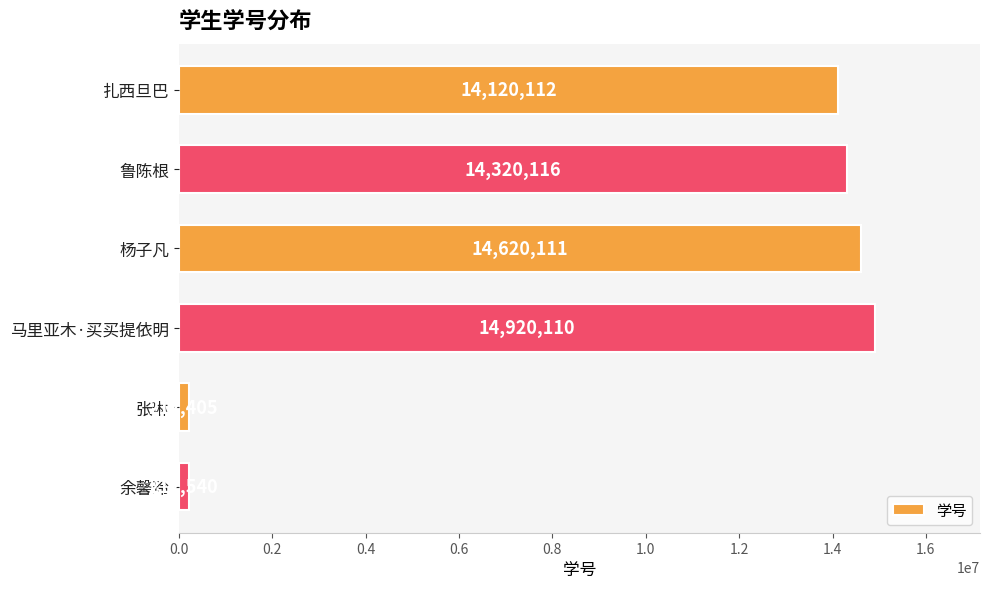

What position from the bottom is 马里亚木·买买提依明?

3